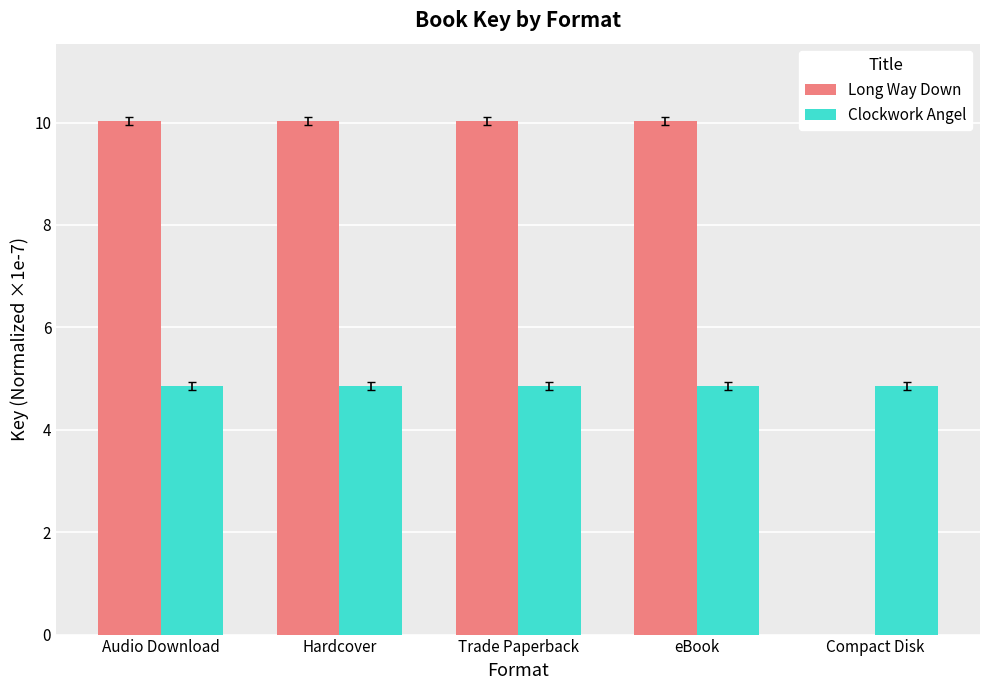

What is the sum of all Clockwork Angel values?

24.3